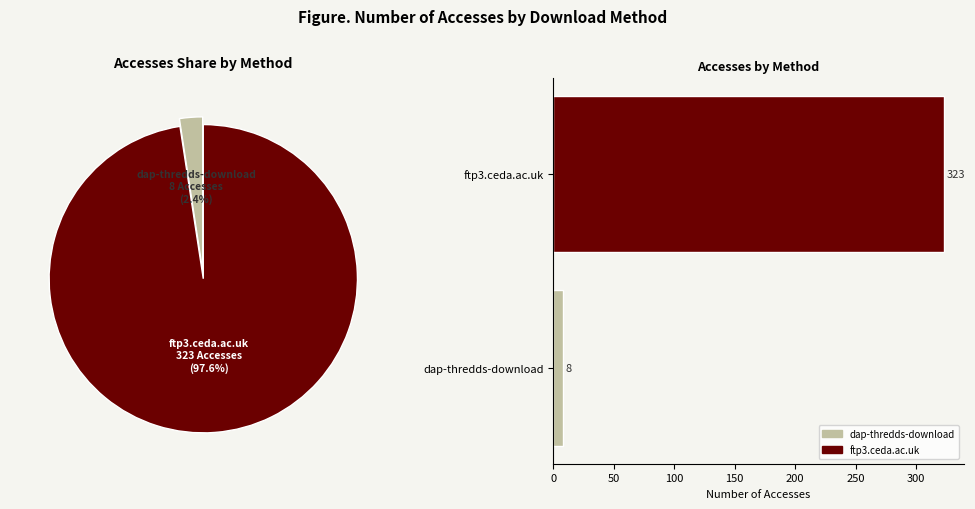

How many segments does this pie chart have?

2